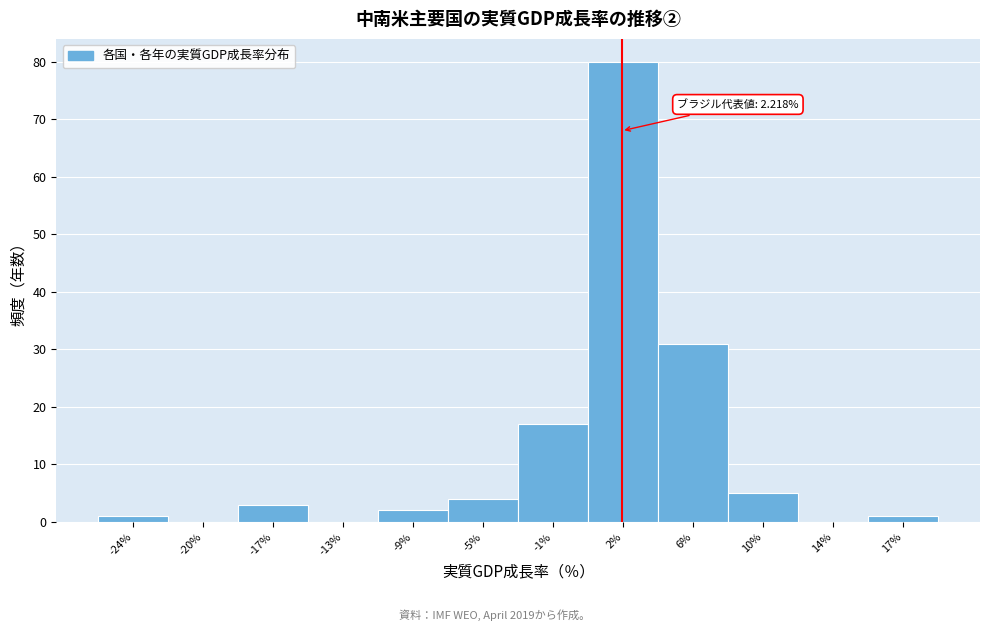

Over which range of the x-axis is the bar tallest?

0.5 to 4.0